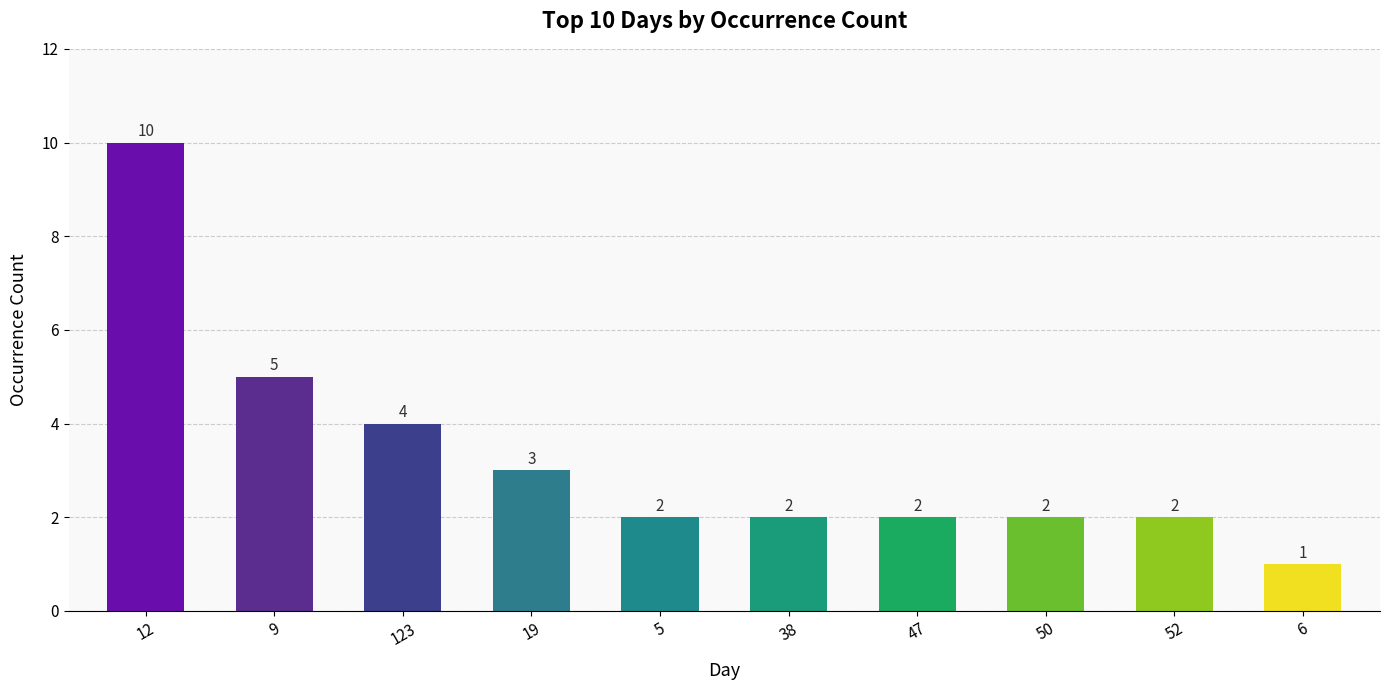

Where is the data nearest to the value 5?

9